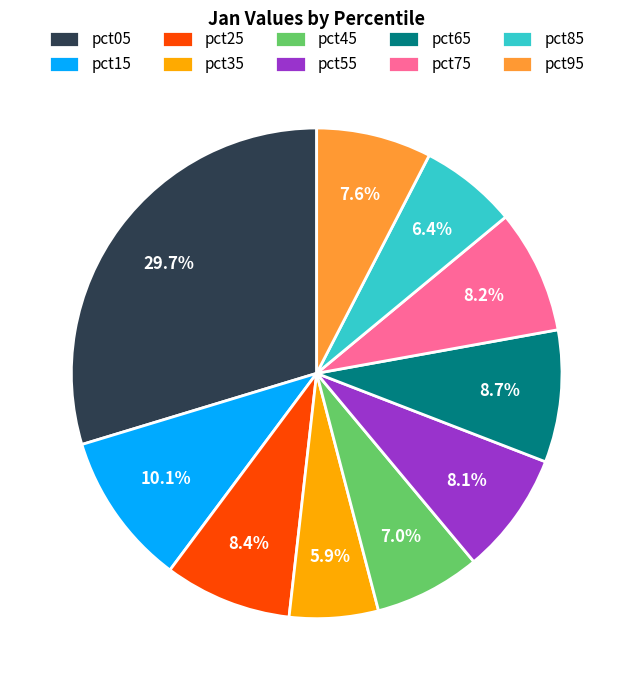

To the nearest percent, what portion does pct55 represent?

8%